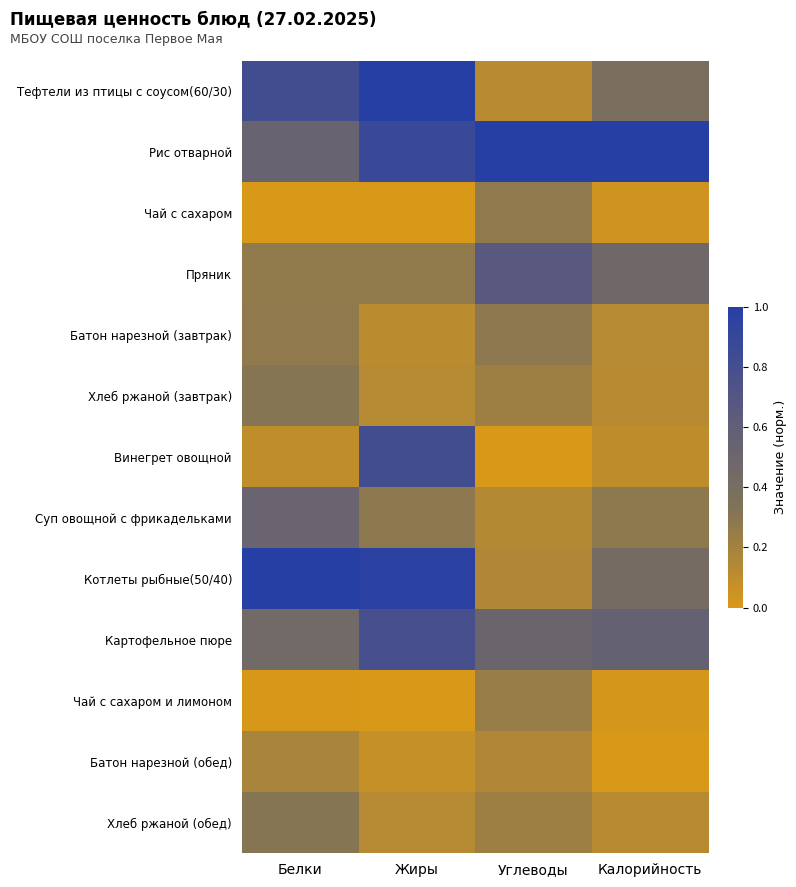

What is the difference between the highest and lowest values at Углеводы?

1.0